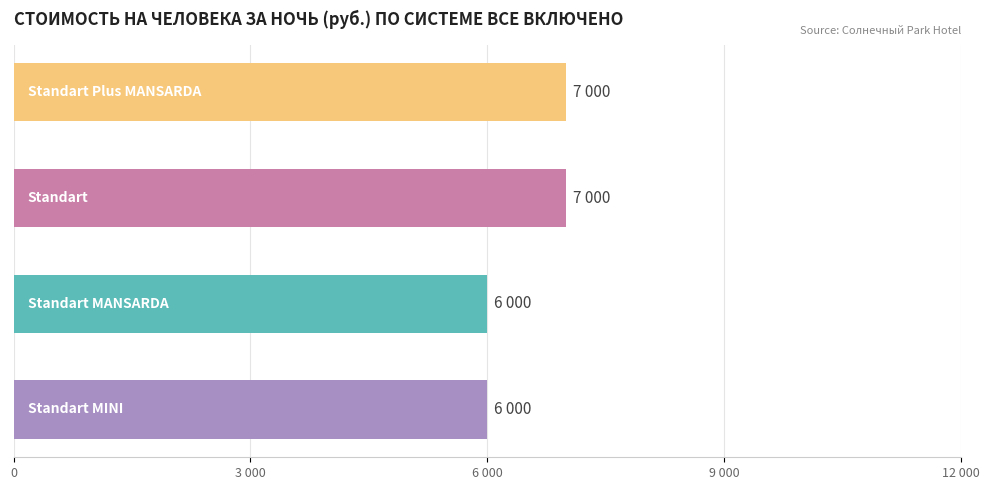

How many bars are there in total?

4